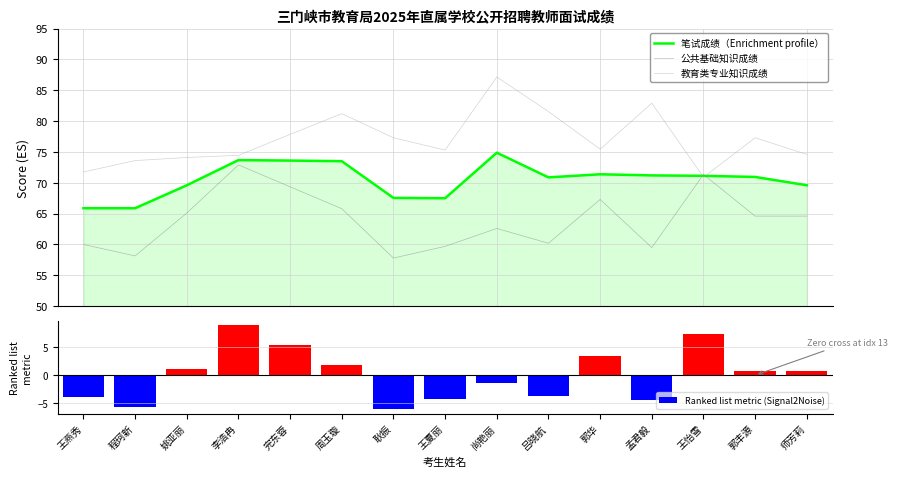

What is the spread (max minus min) of values at 姚亚丽?

72.9